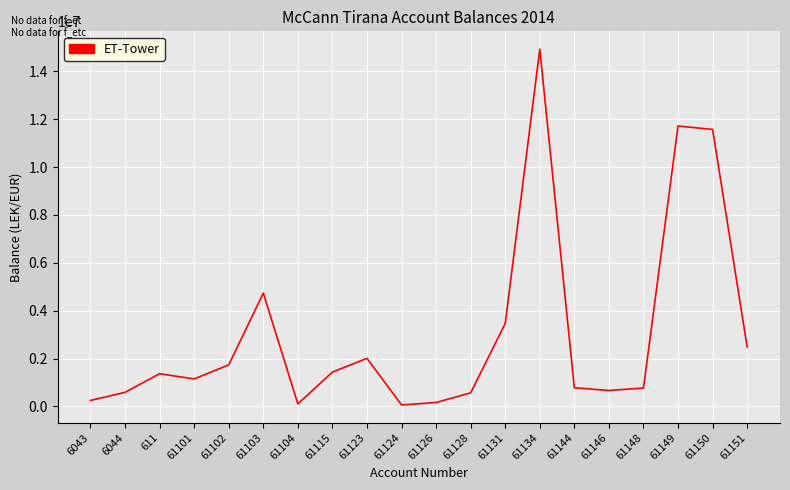

Which has a higher value, 61104 or 61134?

61134